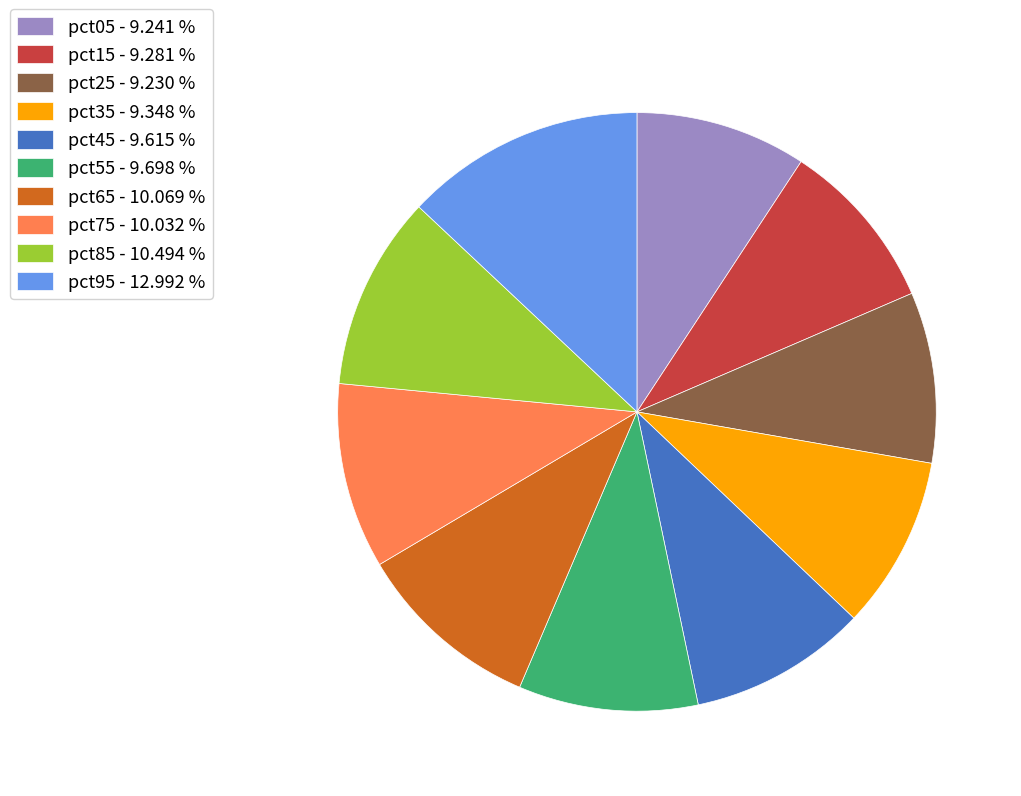

Combined, do pct15 - 9.281 % and pct45 - 9.615 % account for over 50%?

No